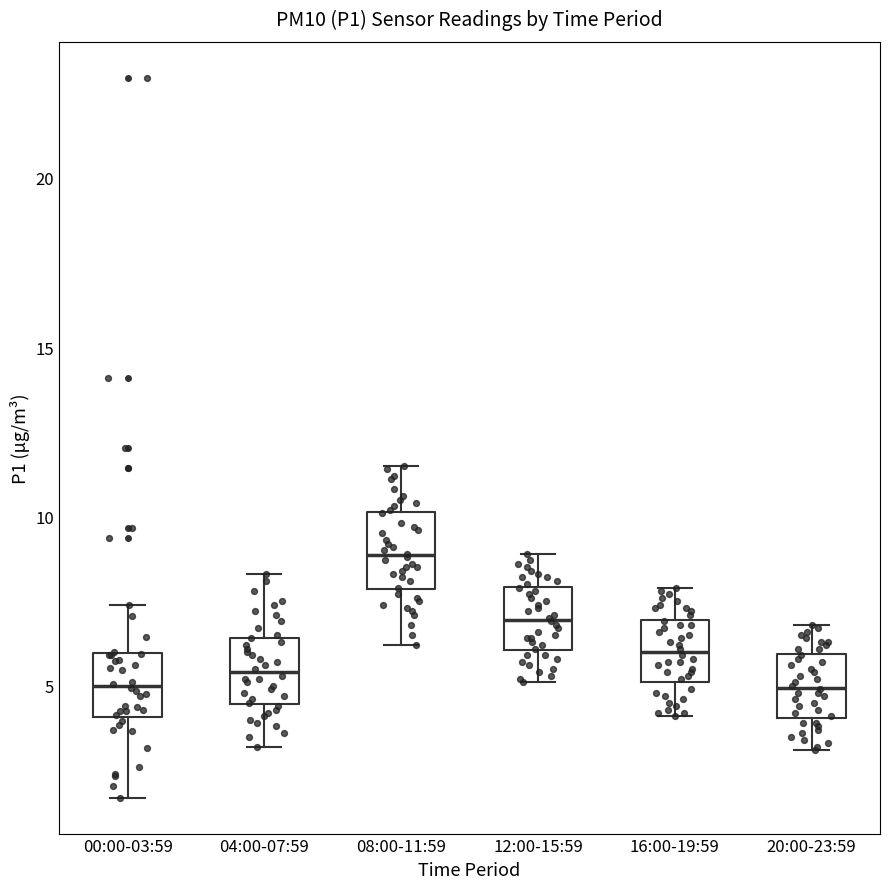

Reading left to right, transcribe this box plot: for each box, give where its median line is, the range the box spans, and where its two whiskers end, as read against the y-axis. The values are not printed on the chart, so give them approximately, as read against the axis.

00:00-03:59: median 5.0, box 4.0 to 6.0, whiskers 1.5 to 7.5
04:00-07:59: median 5.5, box 4.5 to 6.5, whiskers 3.0 to 8.5
08:00-11:59: median 9.0, box 8.0 to 10.0, whiskers 6.0 to 11.5
12:00-15:59: median 7.0, box 6.0 to 8.0, whiskers 5.0 to 9.0
16:00-19:59: median 6.0, box 5.0 to 7.0, whiskers 4.0 to 8.0
20:00-23:59: median 5.0, box 4.0 to 6.0, whiskers 3.0 to 7.0